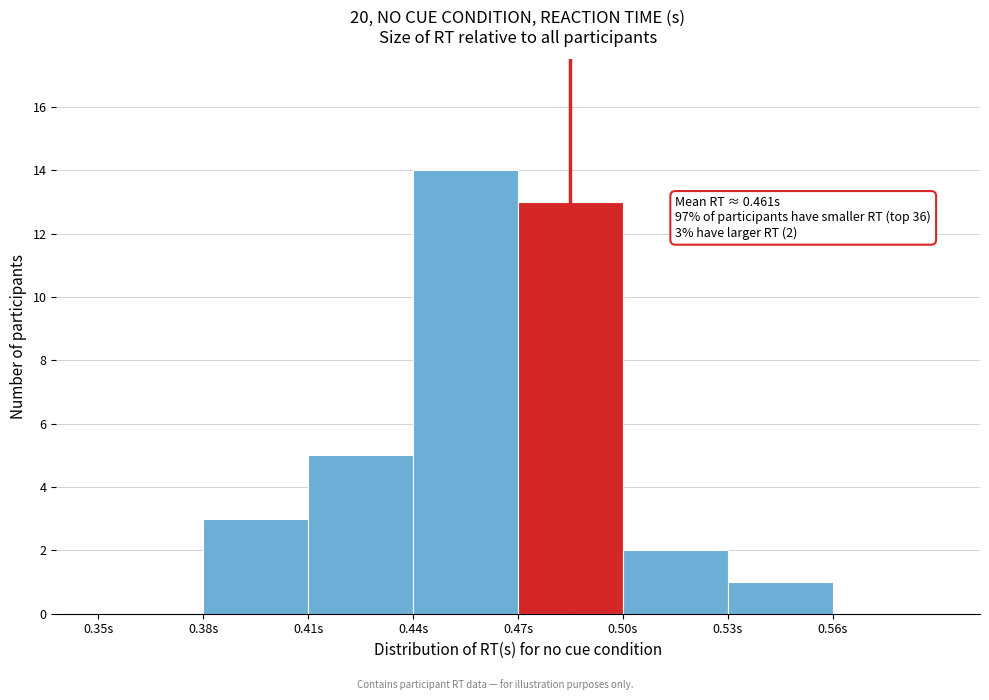

Over which range of the x-axis is the bar tallest?

0.44 to 0.47